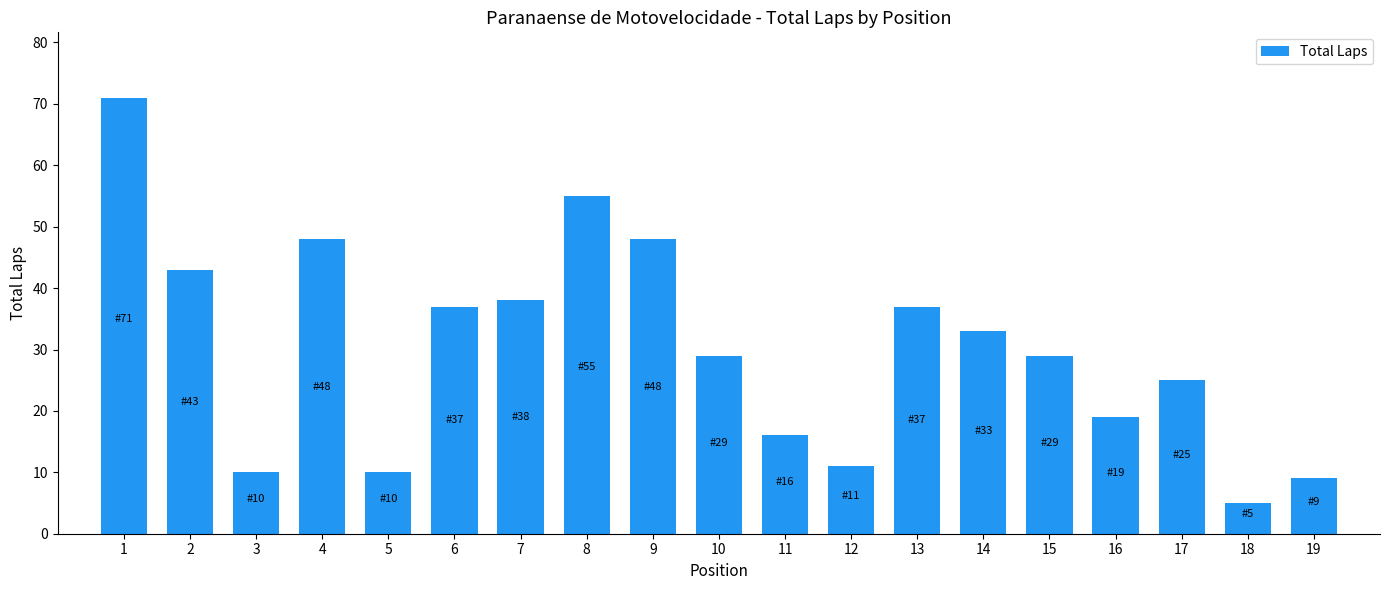

Which category has the lowest value across all series?

18